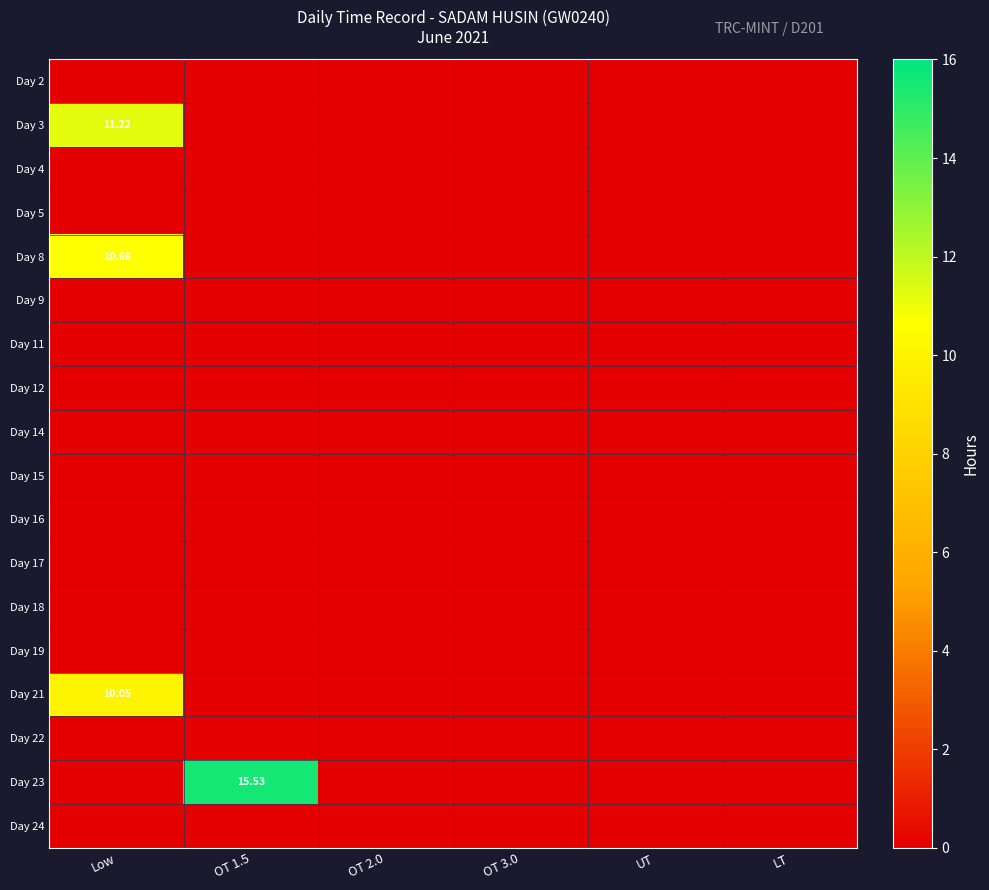

True or false: Day 5 has a value of 0.0 at UT.

True